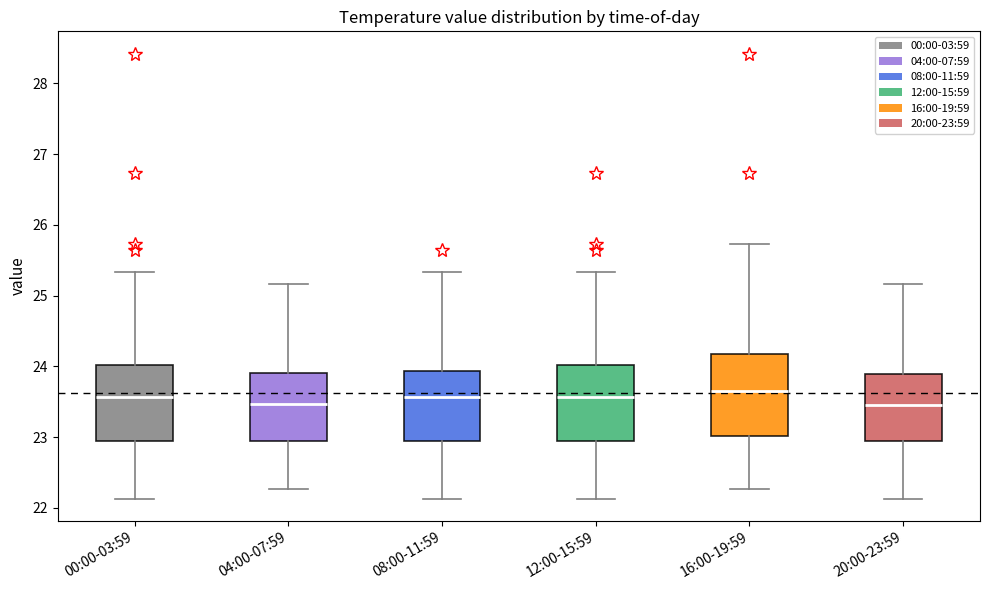

Where is the upper edge of the box for 04:00-07:59 on the y-axis? The values are not printed on the chart, so give them approximately, as read against the axis.

23.9